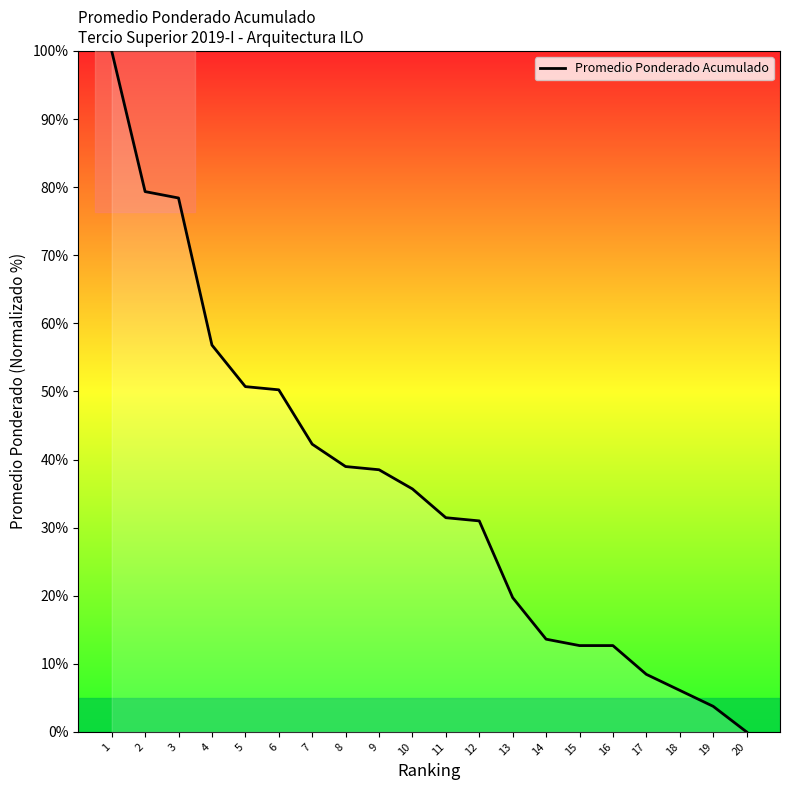

Reading left to right, list all the values displayed in this chart.

100.0	79.3	78.4	56.8	50.7	50.2	42.3	39.0	38.5	35.7	31.5	31.0	19.7	13.6	12.7	12.7	8.5	6.1	3.8	0.0